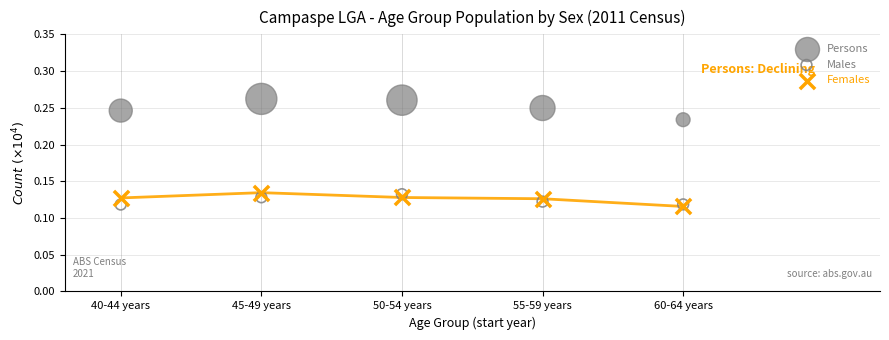

What are all the series names shown in the legend?

Persons, Males, Females